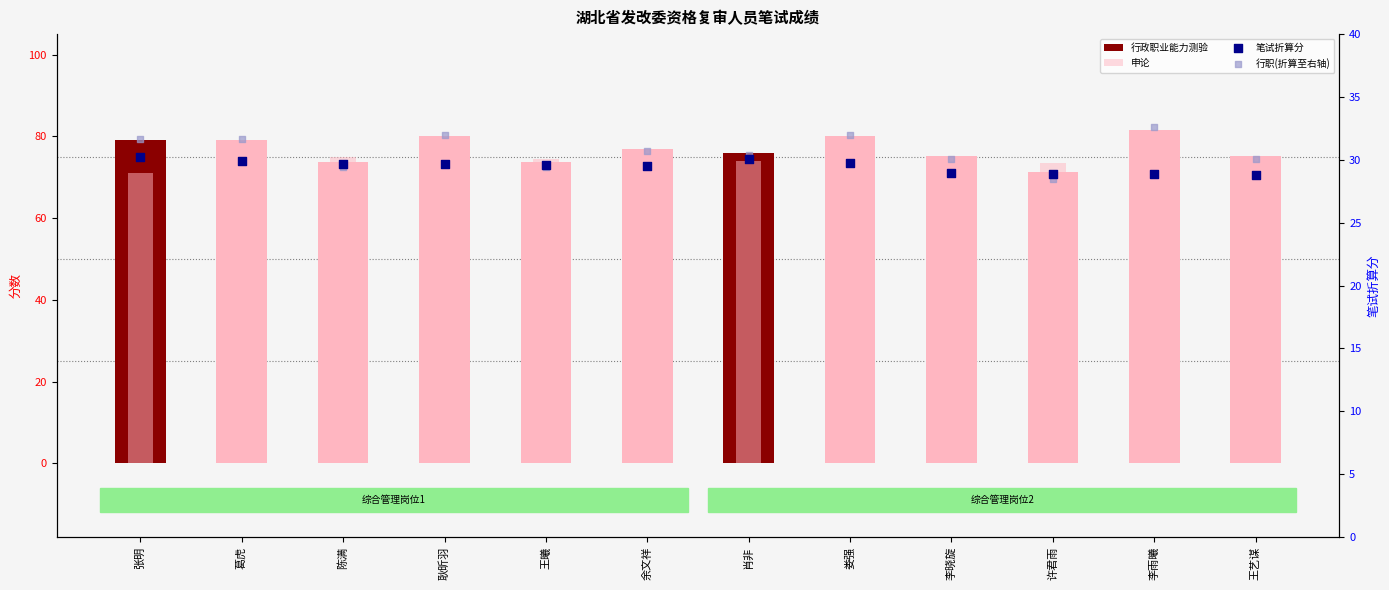

Which series has the widest spread of Y values?

申论